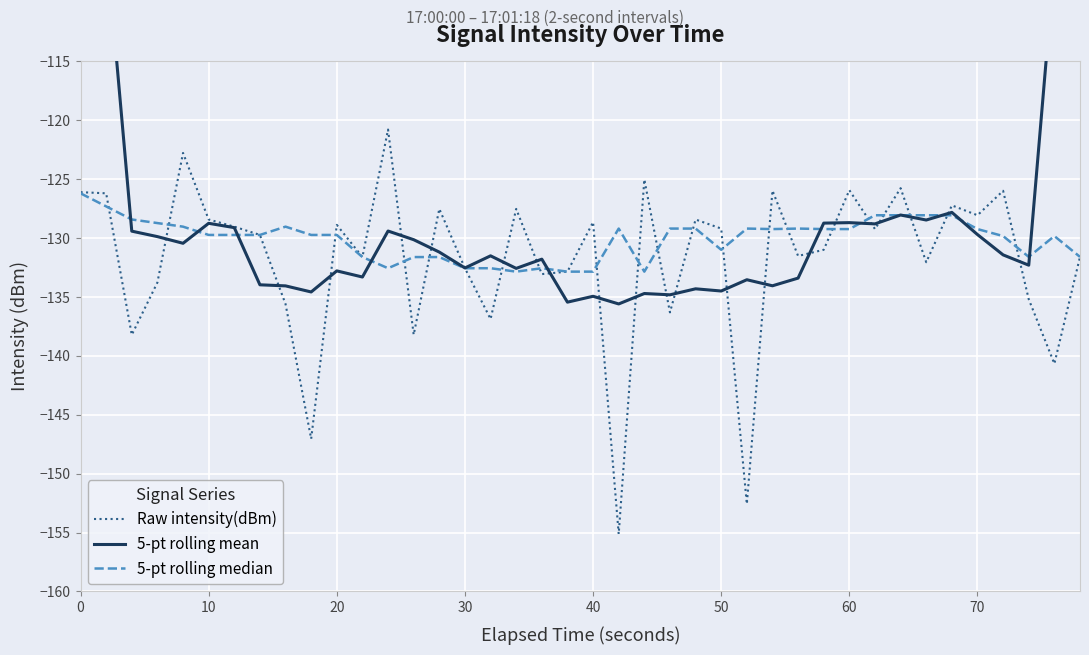

How many data points in 5-pt rolling mean are less than -131?

22